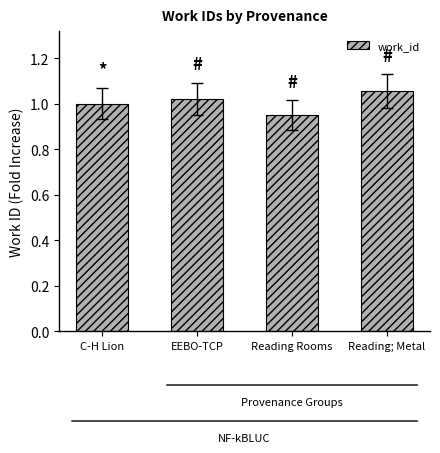

The value at EEBO-TCP is 1.0. True or false?

True